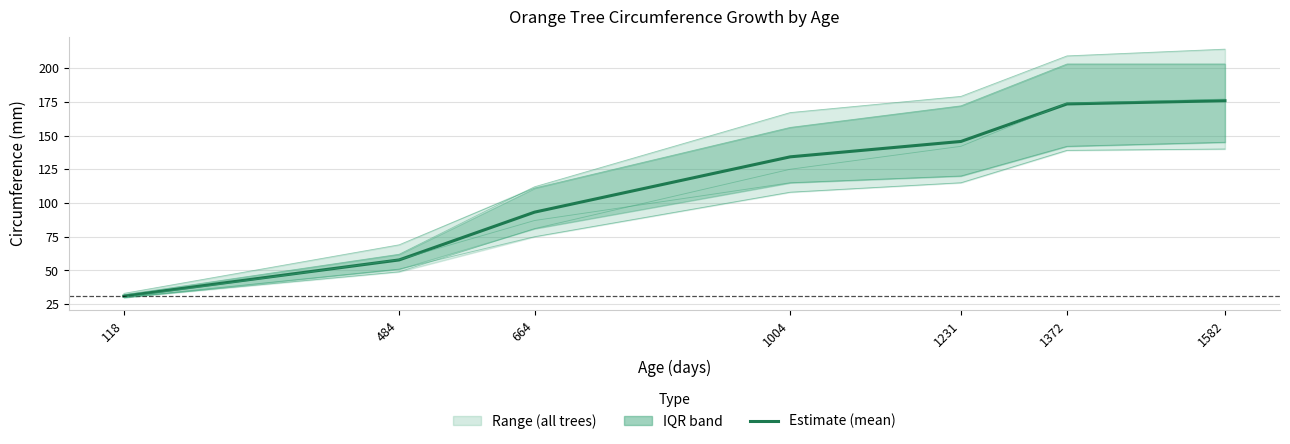

At how many categories does at least one series exceed 84?

5